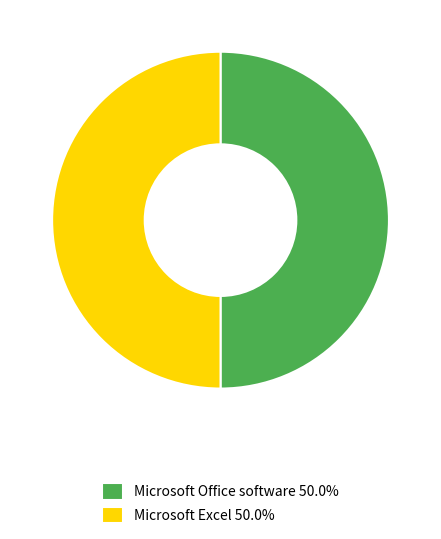

Do Microsoft Excel 50.0% and Microsoft Office software 50.0% together represent more than half of the pie?

Yes